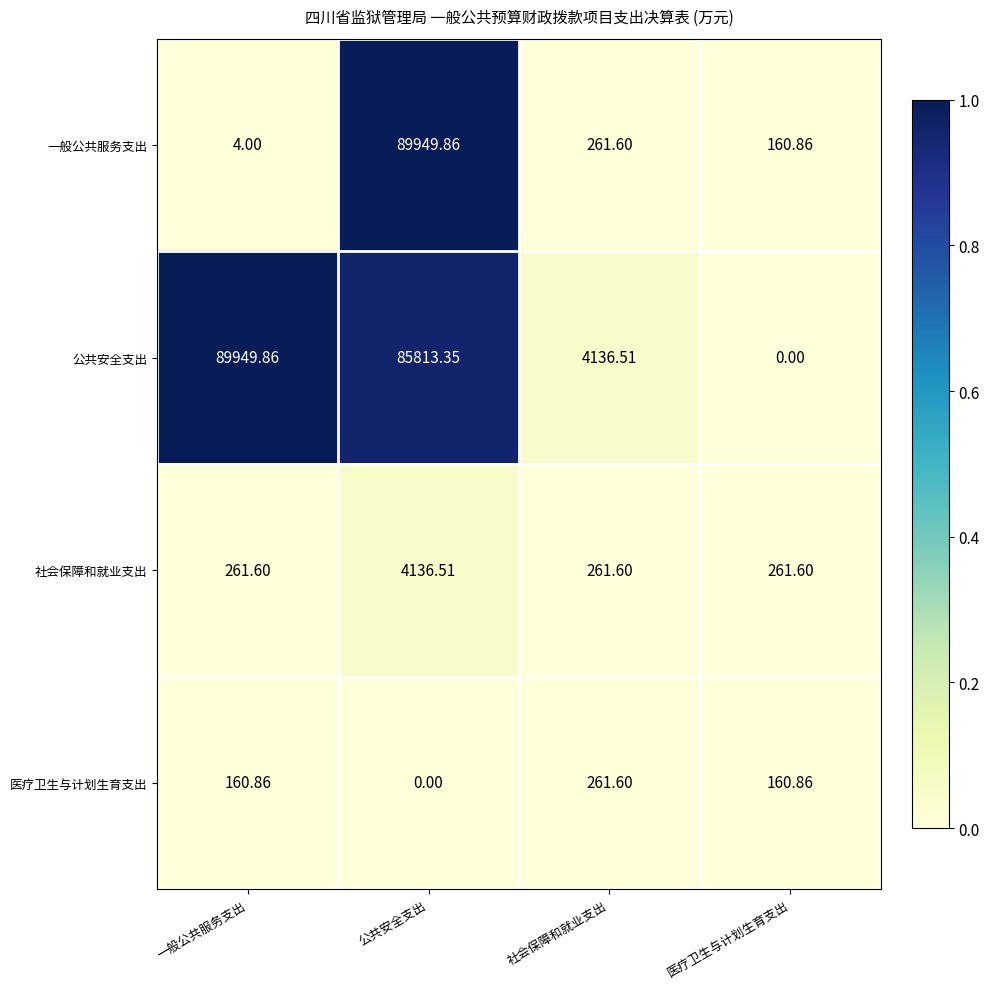

At which label does 公共安全支出 first exceed 85813?

一般公共服务支出